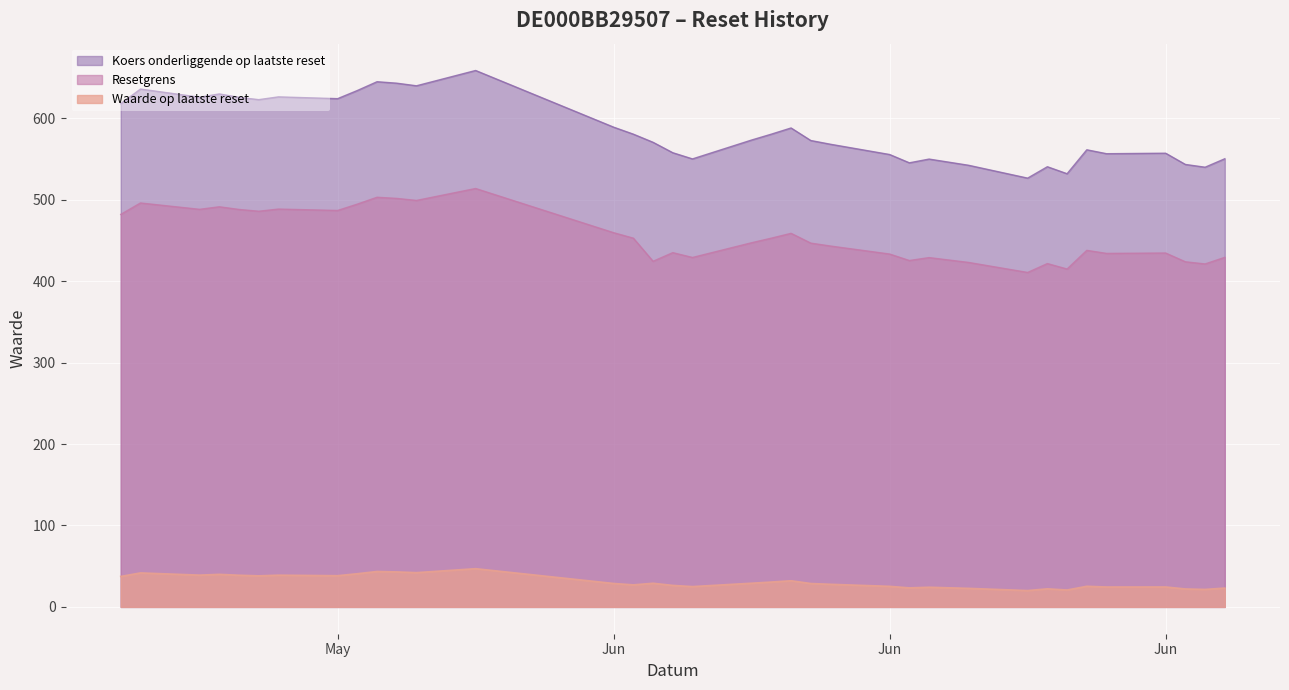

At which category does the chart reach its minimum across all series?

2025-06-23